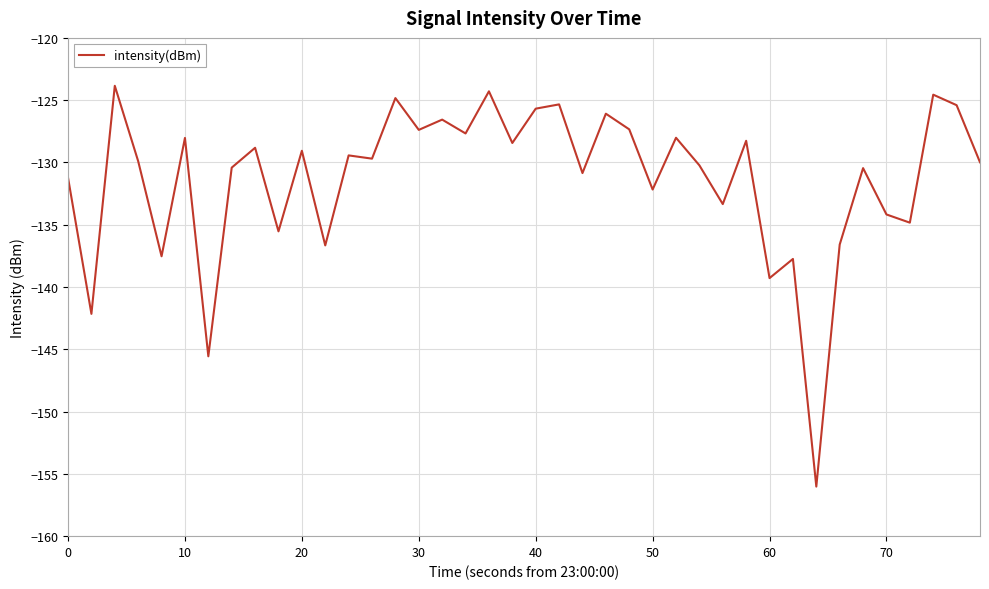

Count the number of categories in the chart.

40